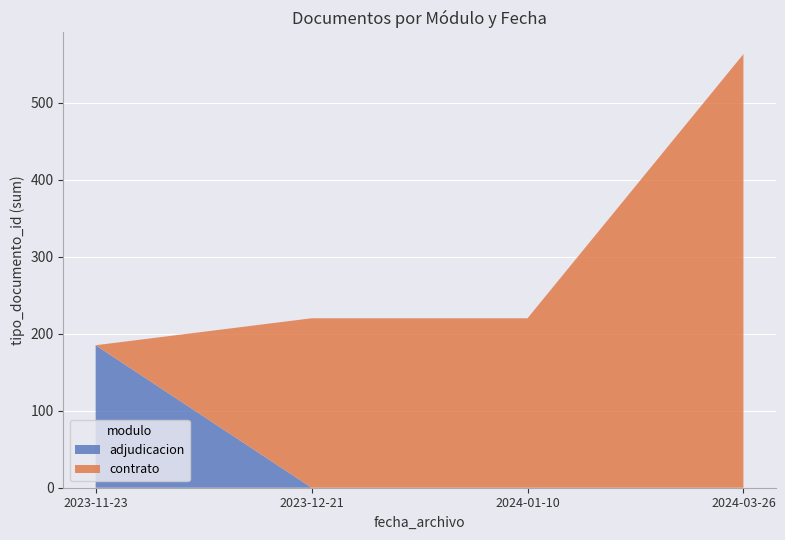

What is the difference between the maximum and minimum values in the adjudicacion series?

185